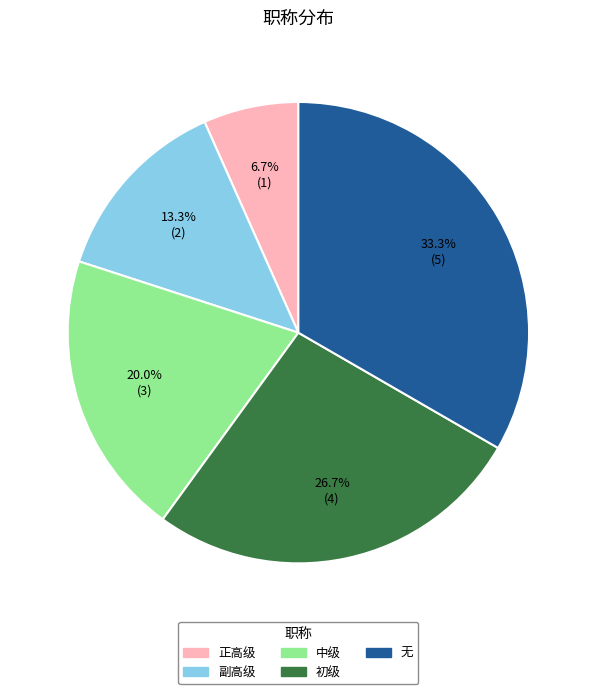

Count the number of slices in the pie.

5